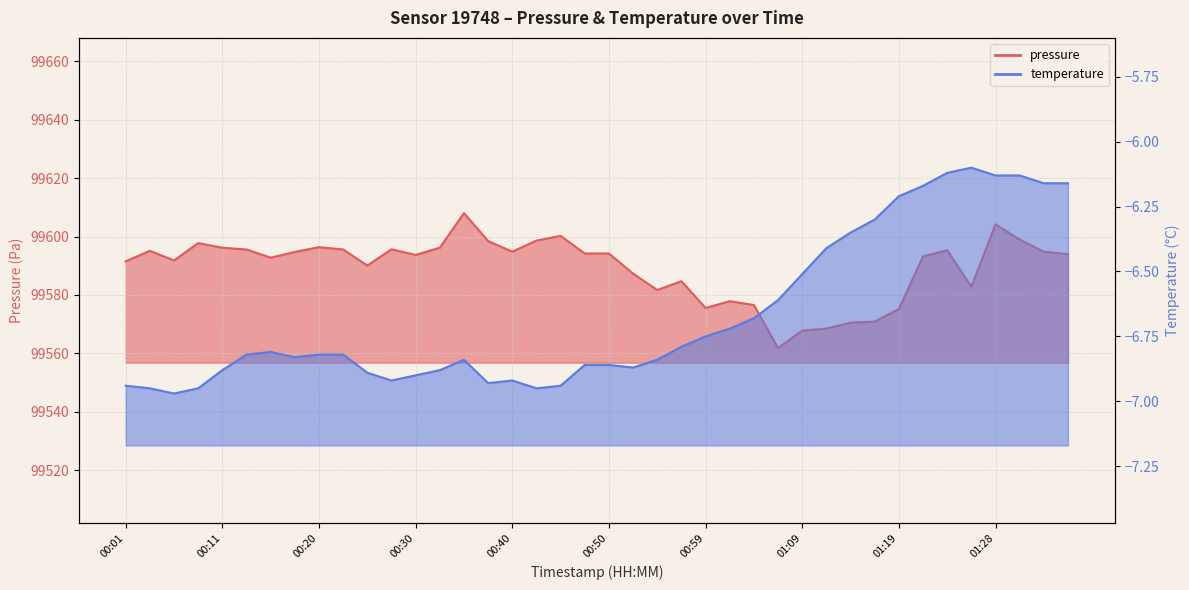

What is the average value of the pressure series?

99589.3